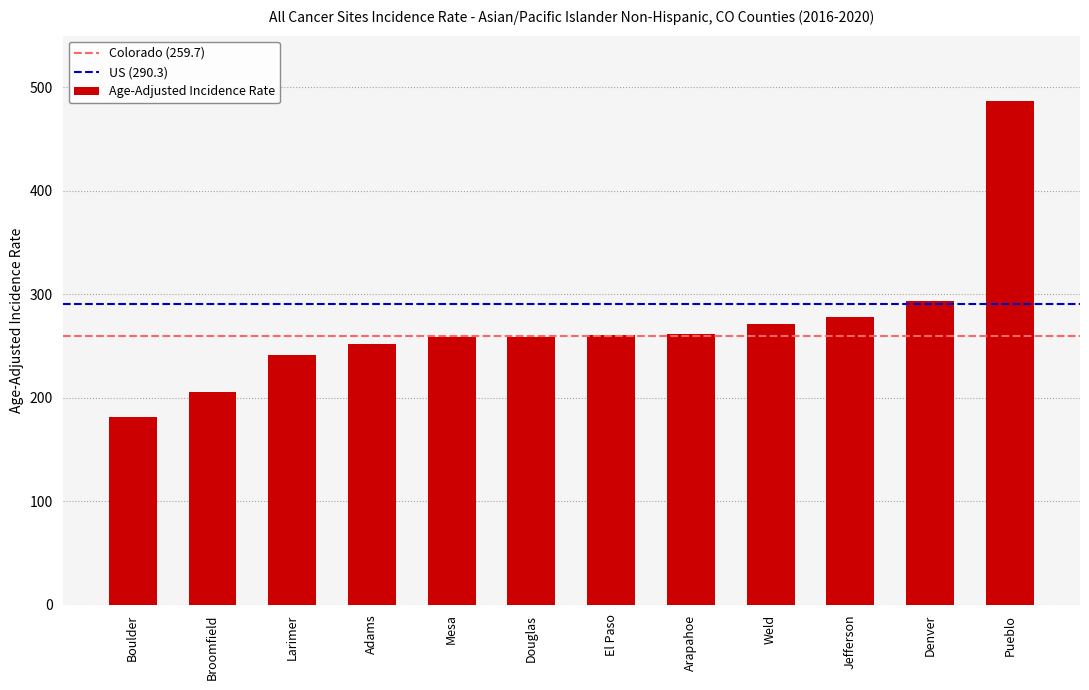

Does the chart contain stacked bars?

No